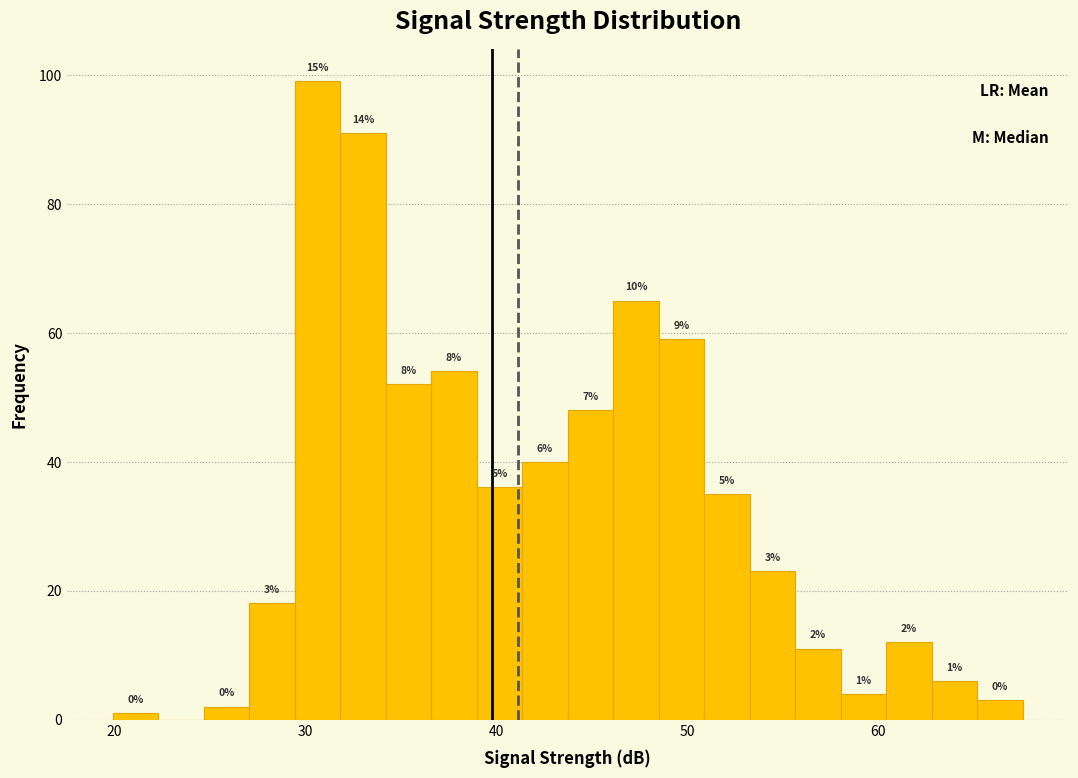

Around what value on the x-axis is the tallest bar? Give the approximate position of its centre, as read against the axis.

31